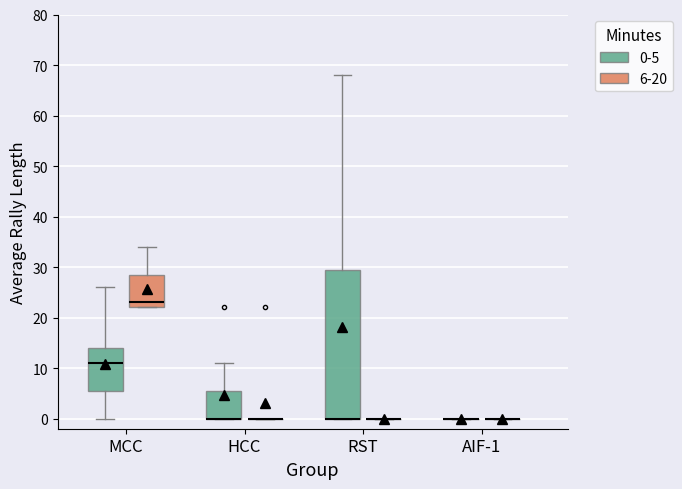

Which box is the tallest, from its lower edge to its upper edge?

RST (0-5)